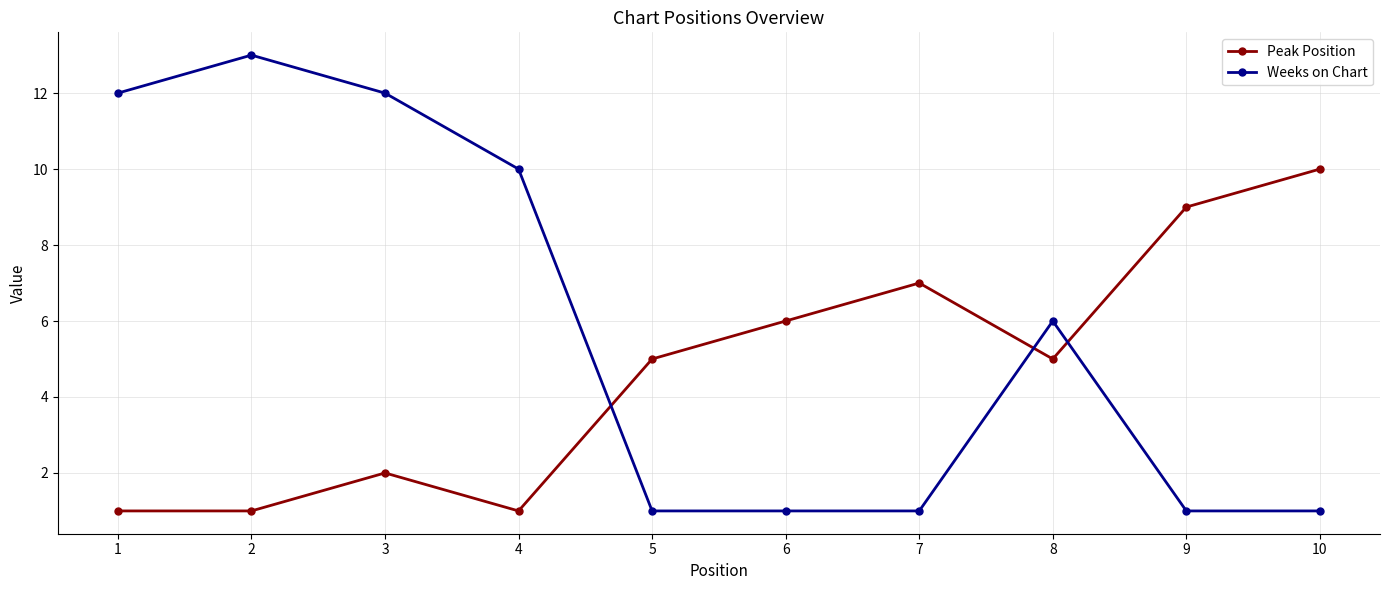

List the series in order of their peak value, highest first.

Weeks on Chart, Peak Position